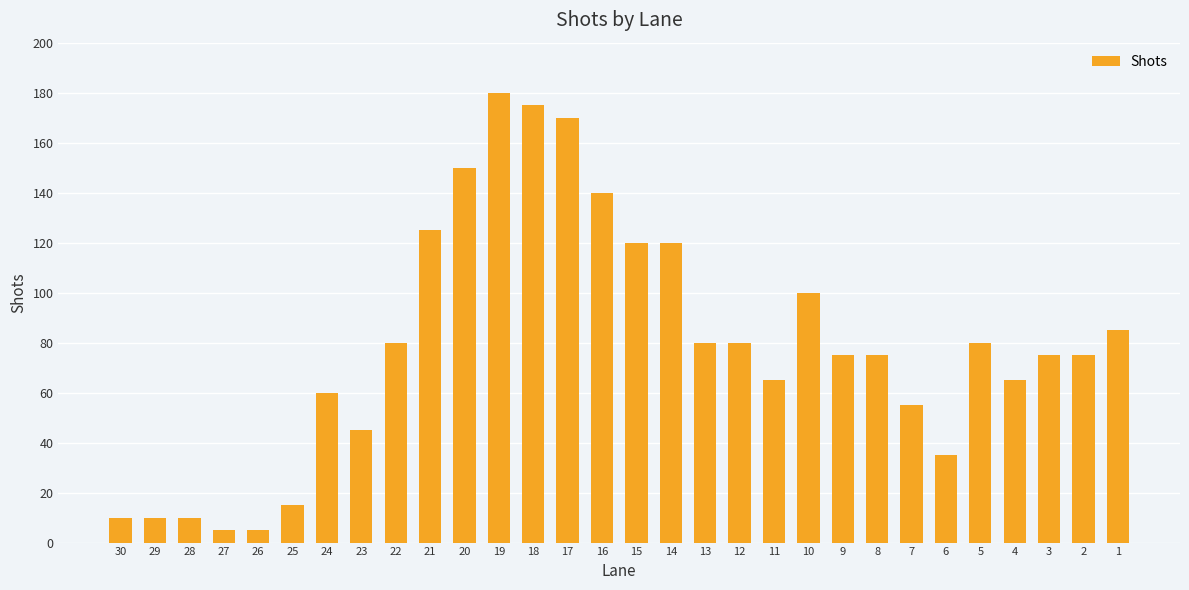

The chart shows a value of 75 at 9. True or false?

True